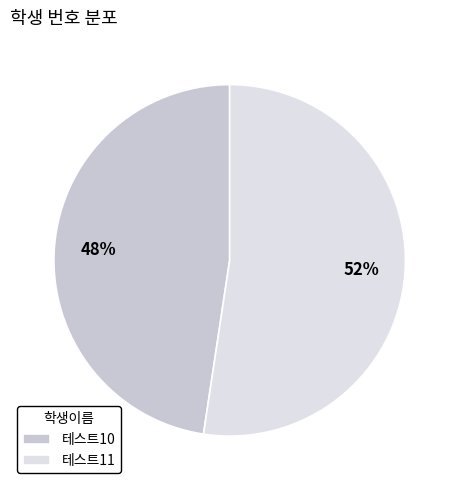

Count the number of slices in the pie.

2